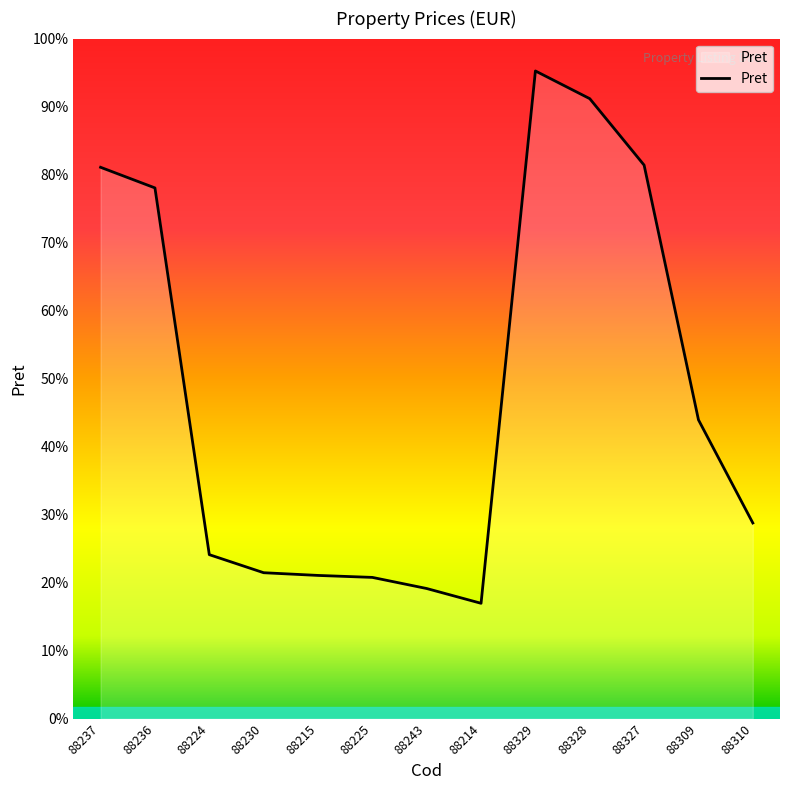

Rank the categories by value from highest to lowest.

88329, 88328, 88327, 88237, 88236, 88309, 88310, 88224, 88230, 88215, 88225, 88243, 88214